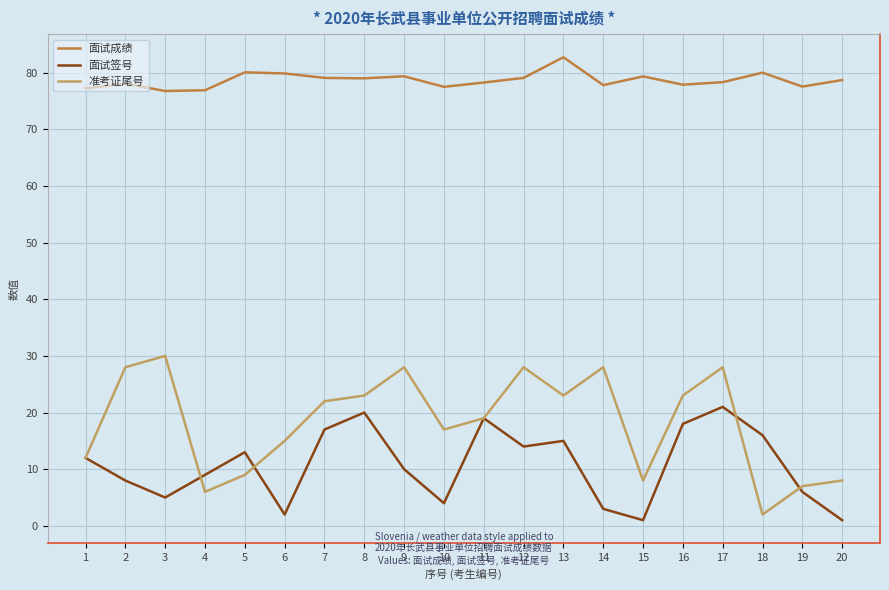

Which series has the largest range (max minus min)?

准考证尾号